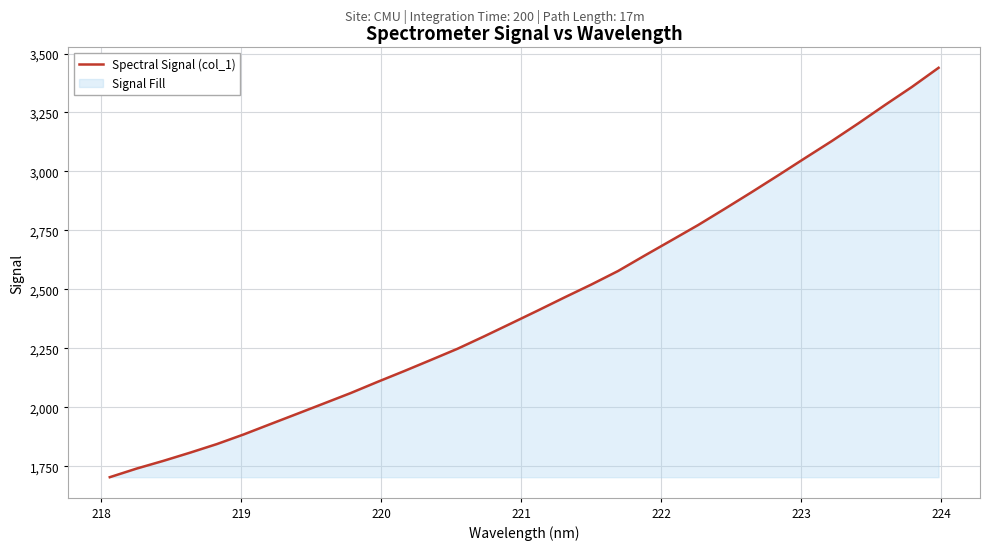

What is the greatest value displayed?

3439.4